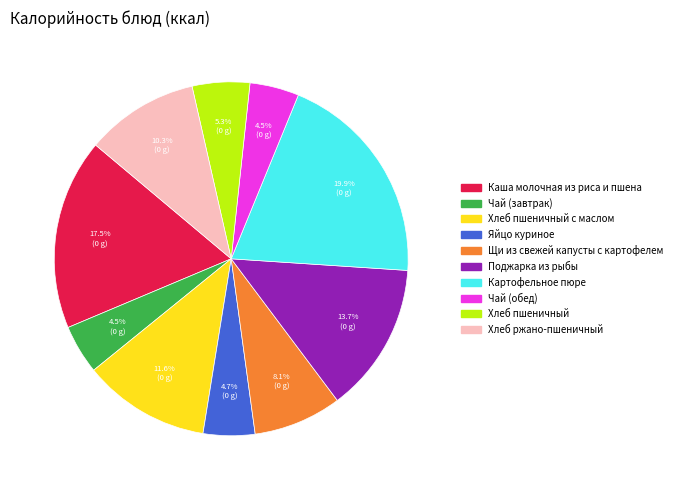

How many slices are in this pie chart?

10